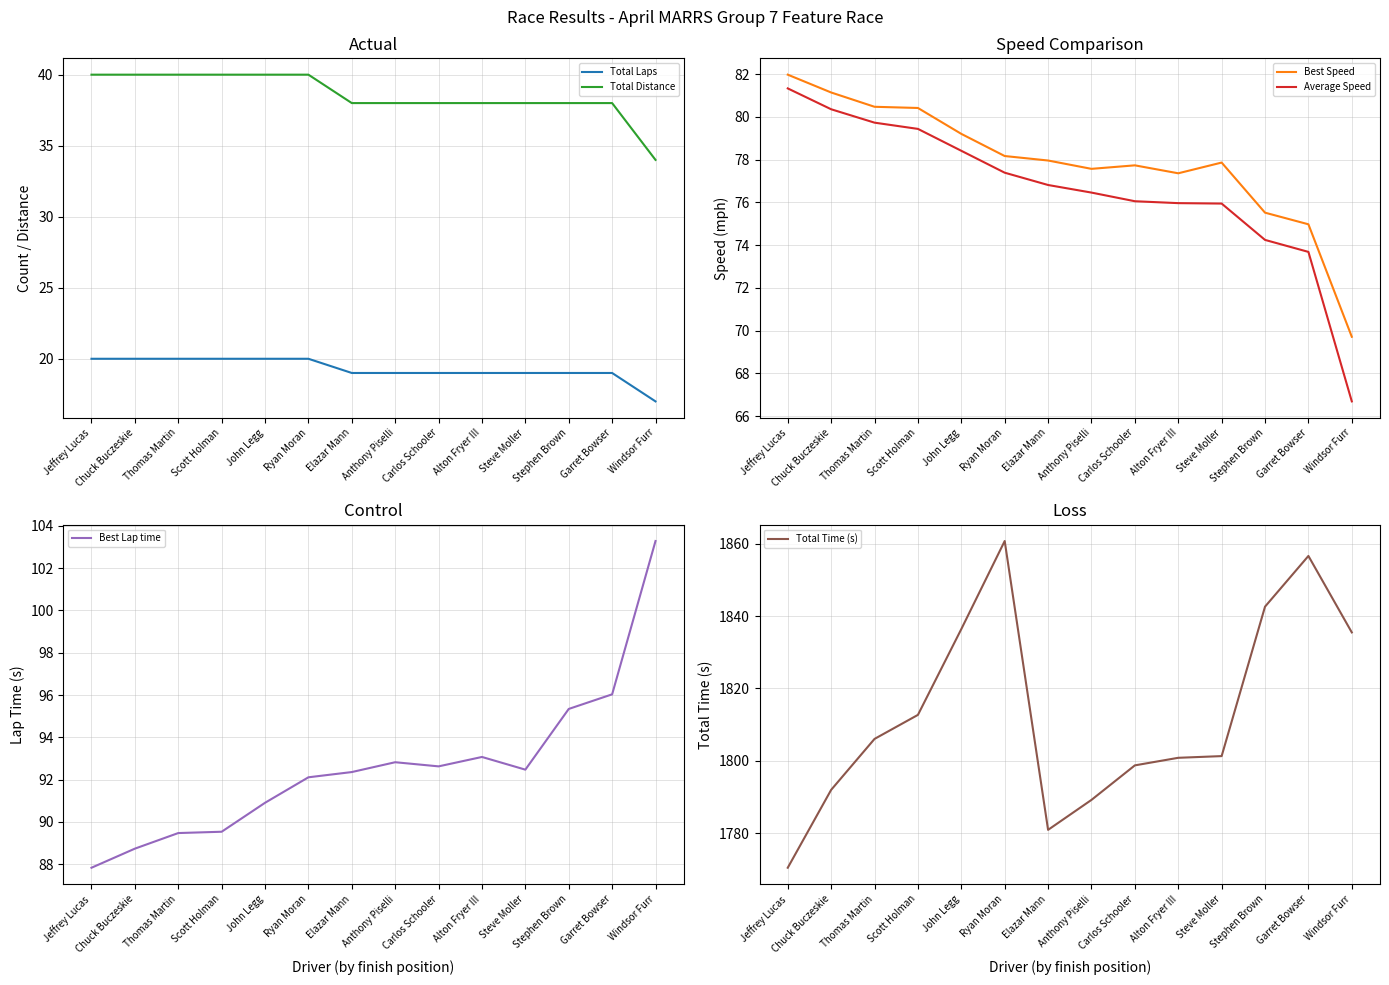

Count the number of categories in the chart.

14